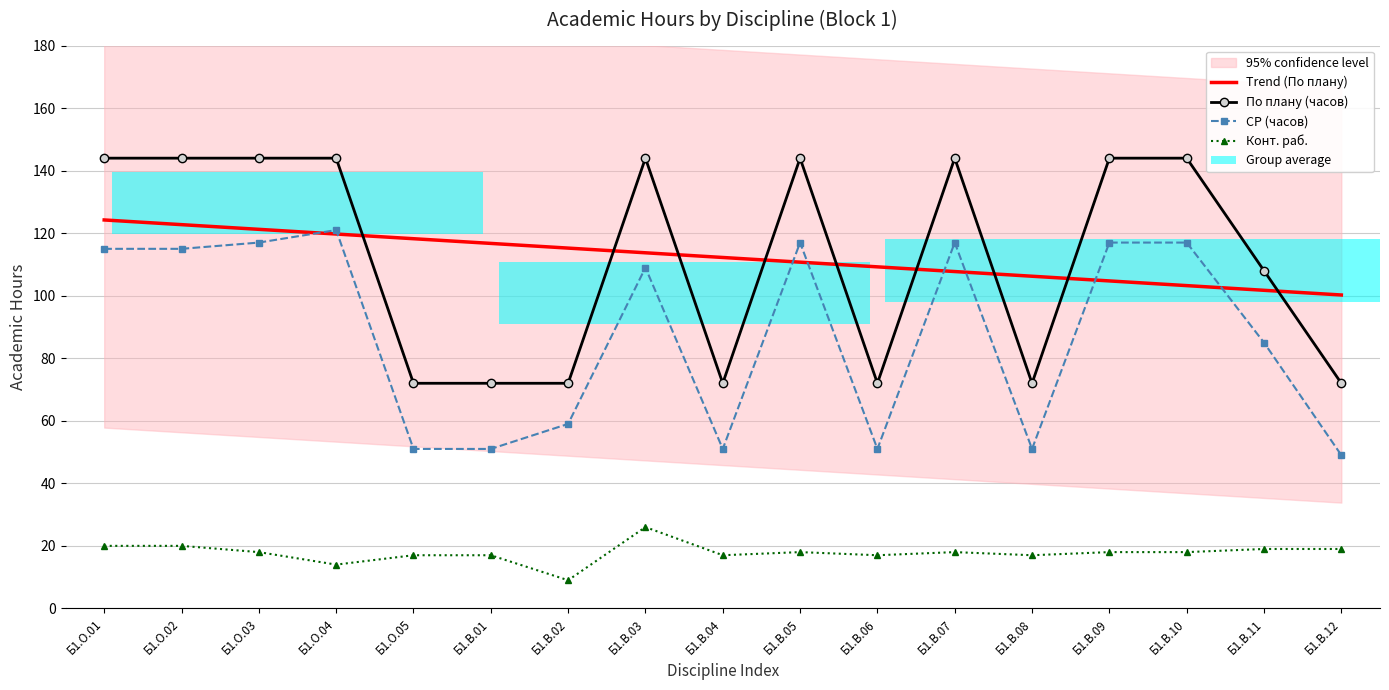

Which series has the largest total across all categories?

По плану (часов)